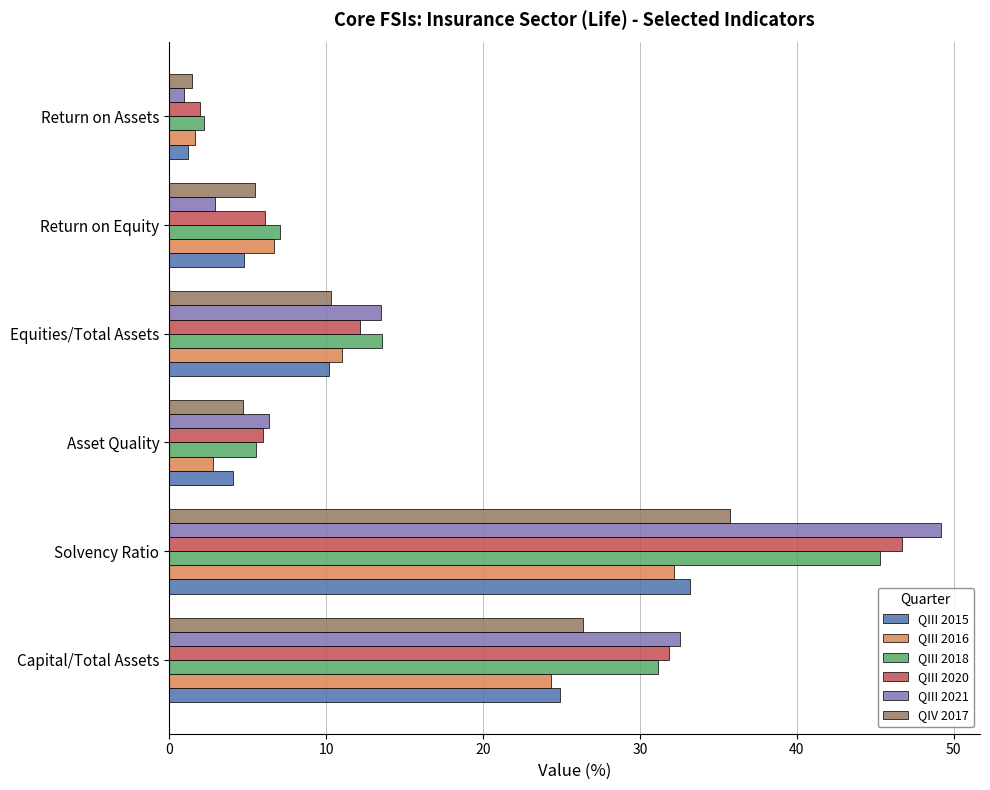

Is it true that QIII 2018 equals 19.5 at Capital/Total Assets?

False